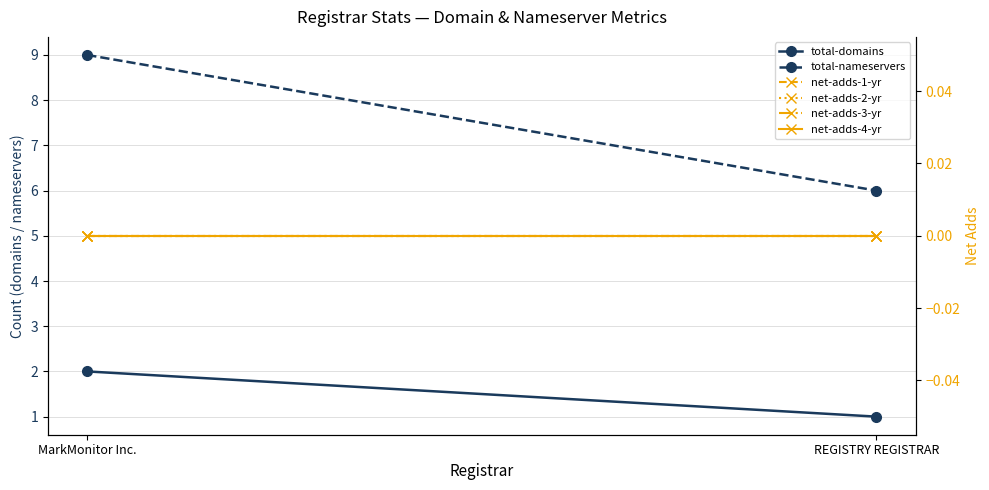

Which has a higher value, REGISTRY REGISTRAR or MarkMonitor Inc.?

MarkMonitor Inc.